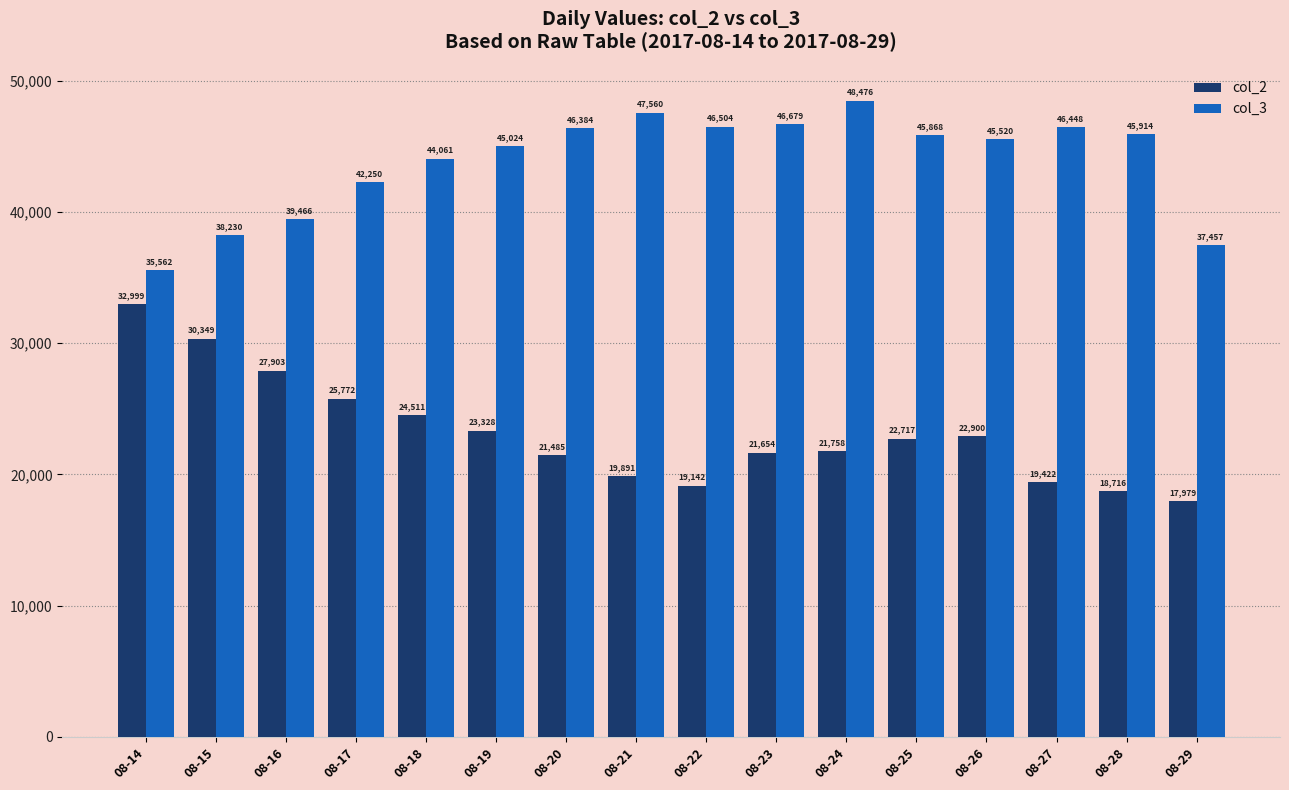

Between 08-24 and 08-25, which series saw the biggest shift?

col_3